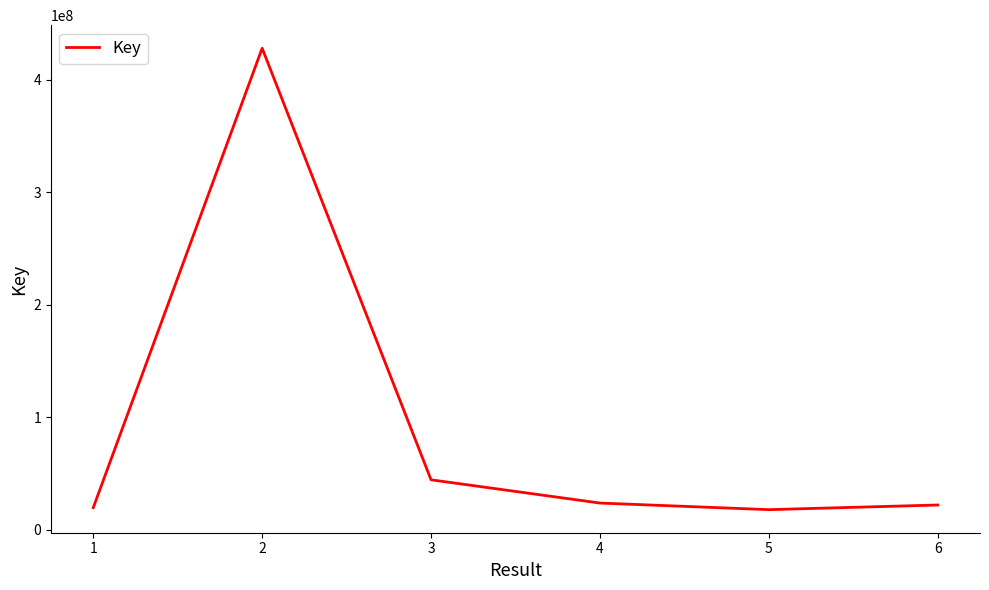

What is the difference between the maximum and second lowest values?

408487883